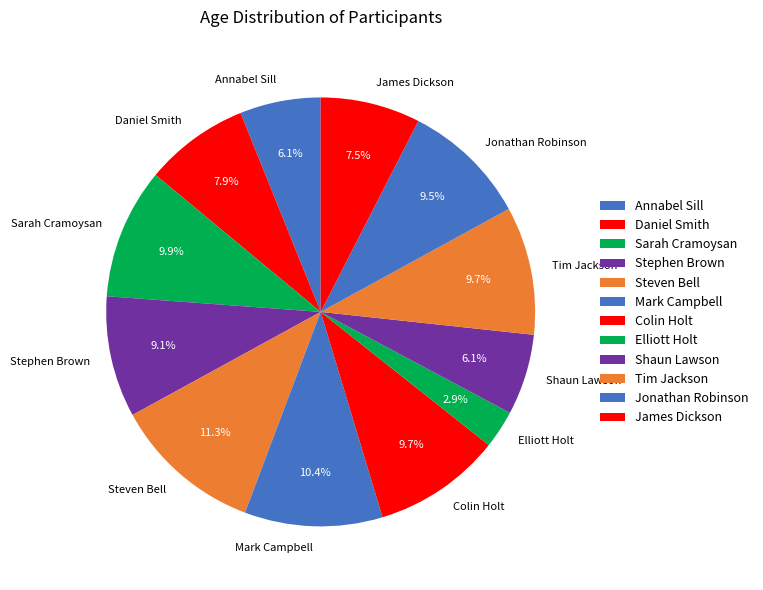

True or false: Annabel Sill accounts for 16% of the total.

False